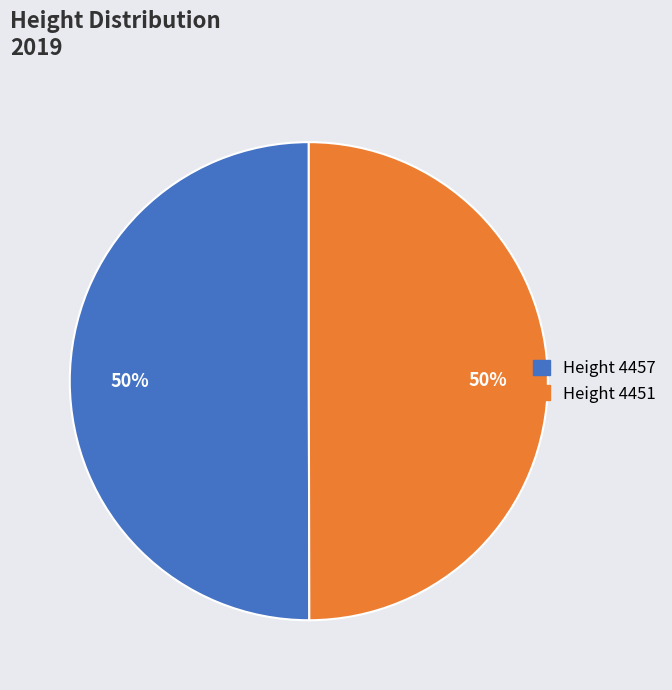

To the nearest percent, what is the average slice percentage?

50%